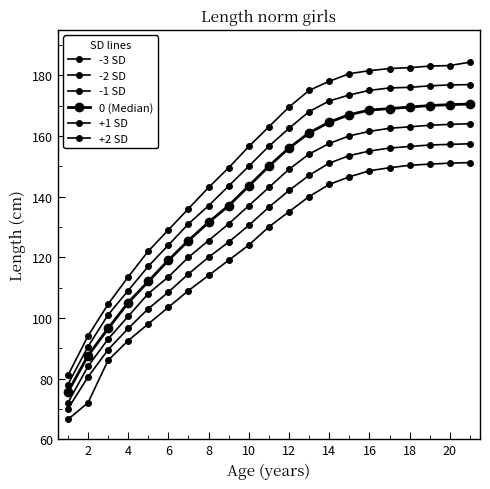

Which series has the largest total across all categories?

+2 SD